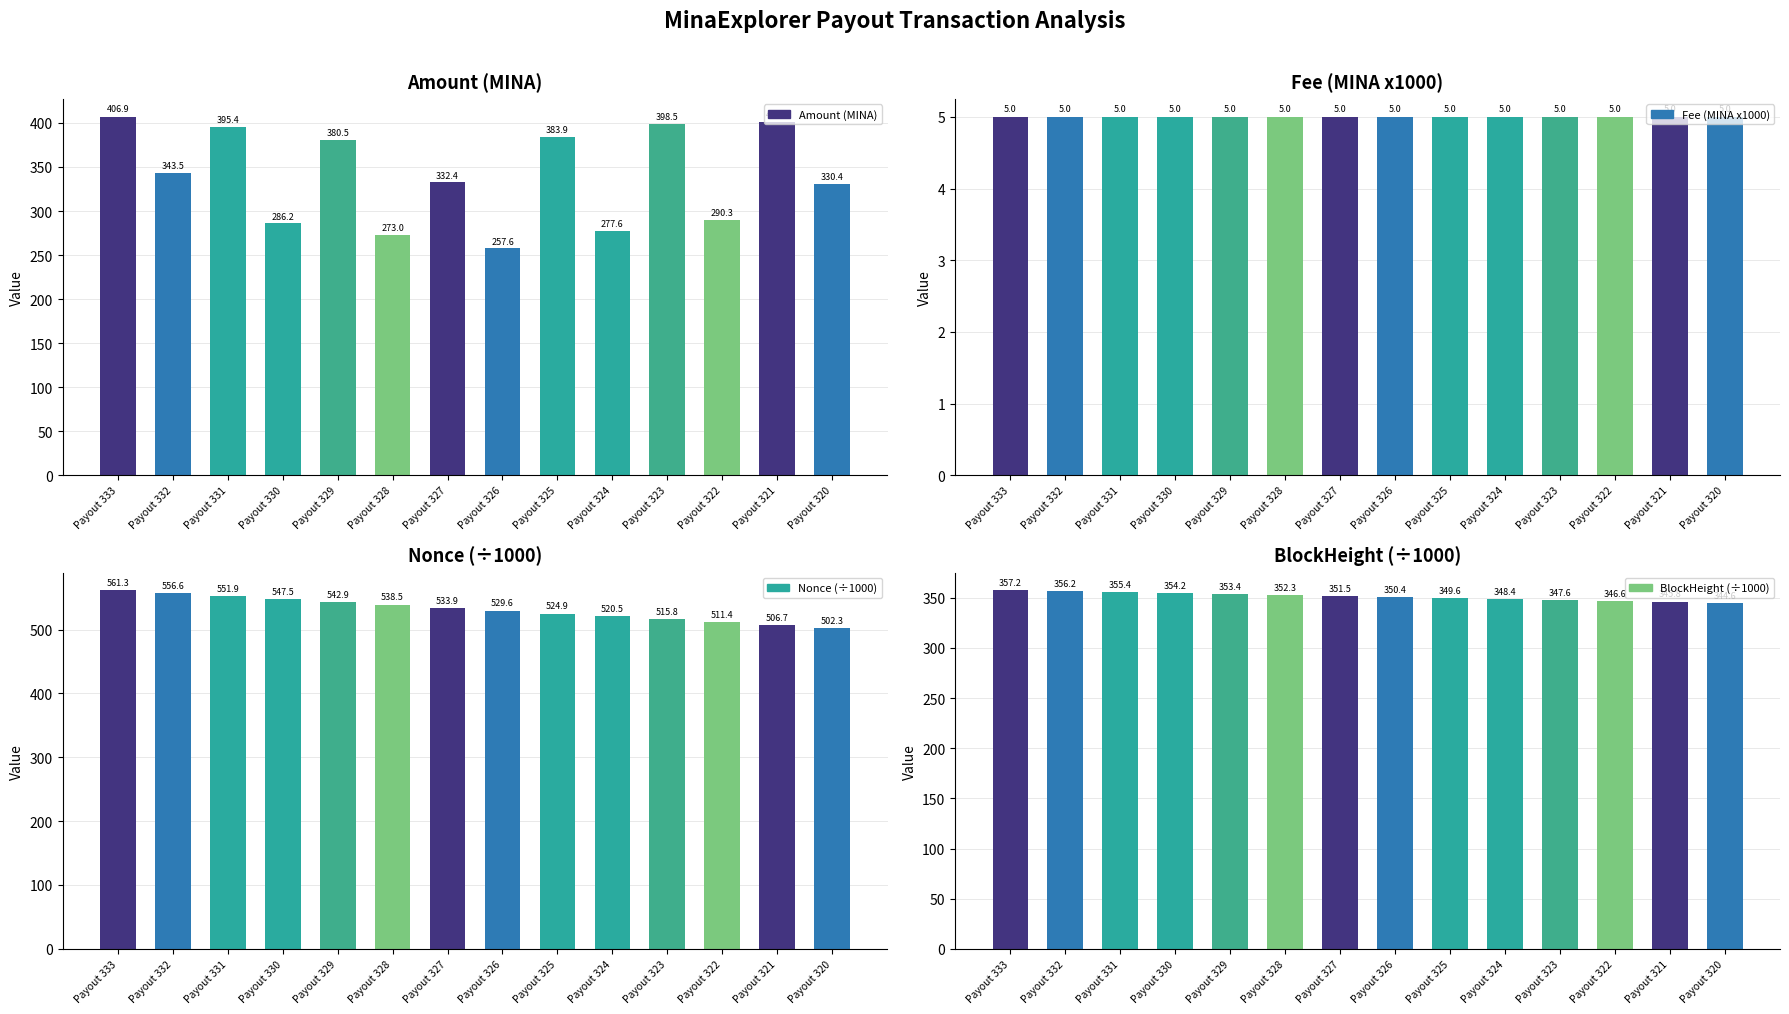

Count the number of data series in this chart.

4